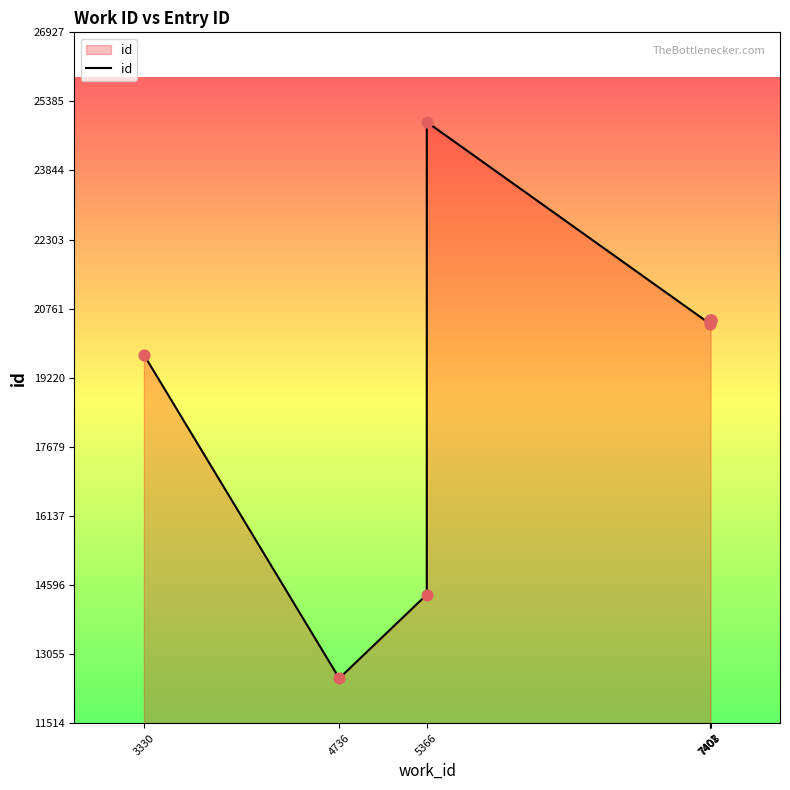

Approximately how many times larger is the value at 7408 compared to 7407?

1.0